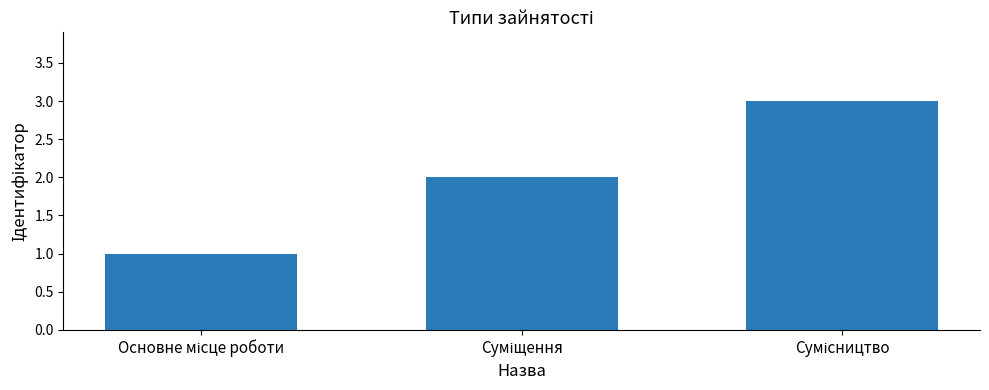

How many values are below 2?

1